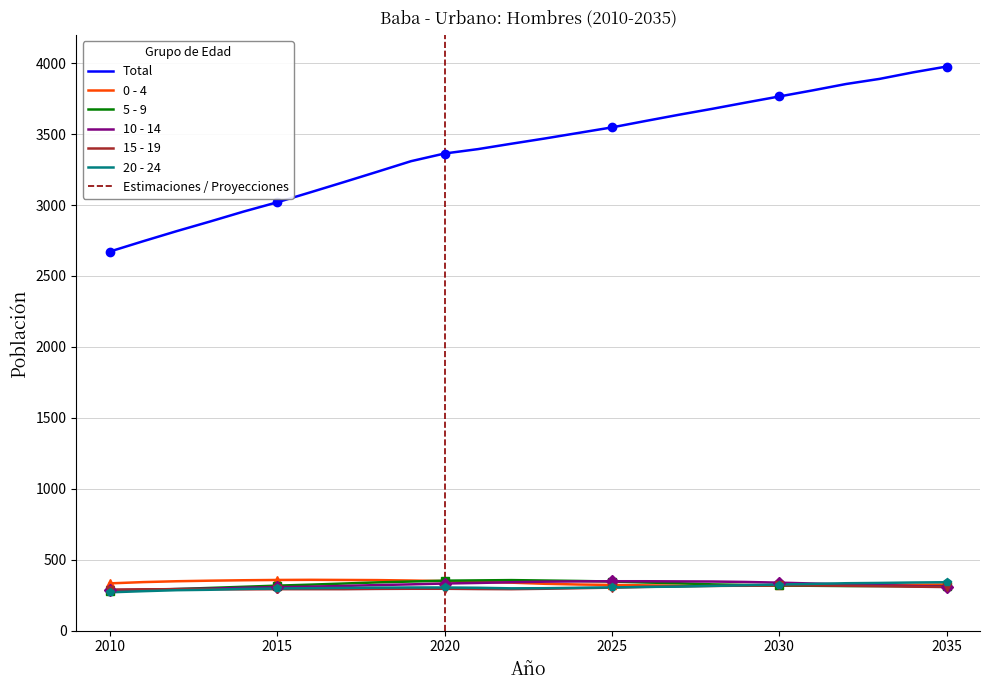

Reading left to right, list all the values displayed in this chart.

Total: 2010=2672	2011=2745	2012=2816	2013=2884	2014=2954	2015=3019	2016=3090	2017=3162	2018=3235	2019=3309	2020=3363	2021=3394	2022=3432	2023=3469	2024=3508	2025=3547	2026=3592	2027=3636	2028=3678	2029=3722	2030=3765	2031=3808	2032=3853	2033=3889	2034=3935	2035=3976
0 - 4: 2010=333	2011=342	2012=348	2013=352	2014=355	2015=357	2016=358	2017=357	2018=356	2019=353	2020=349	2021=343	2022=338	2023=330	2024=325	2025=322	2026=319	2027=317	2028=316	2029=316	2030=318	2031=320	2032=320	2033=321	2034=323	2035=325
5 - 9: 2010=280	2011=286	2012=293	2013=301	2014=309	2015=317	2016=324	2017=332	2018=340	2019=346	2020=352	2021=354	2022=356	2023=353	2024=350	2025=346	2026=339	2027=334	2028=326	2029=322	2030=318	2031=316	2032=314	2033=314	2034=313	2035=313
10 - 14: 2010=285	2011=289	2012=293	2013=296	2014=302	2015=306	2016=310	2017=315	2018=321	2019=326	2020=332	2021=336	2022=341	2023=345	2024=347	2025=348	2026=348	2027=347	2028=346	2029=343	2030=338	2031=332	2032=326	2033=320	2034=314	2035=310
15 - 19: 2010=289	2011=291	2012=292	2013=292	2014=291	2015=292	2016=292	2017=292	2018=294	2019=295	2020=295	2021=293	2022=292	2023=295	2024=299	2025=303	2026=308	2027=312	2028=315	2029=317	2030=319	2031=318	2032=316	2033=313	2034=310	2035=307
20 - 24: 2010=270	2011=278	2012=285	2013=288	2014=294	2015=297	2016=299	2017=301	2018=303	2019=304	2020=304	2021=302	2022=298	2023=299	2024=302	2025=304	2026=308	2027=310	2028=315	2029=320	2030=325	2031=329	2032=334	2033=336	2034=339	2035=341